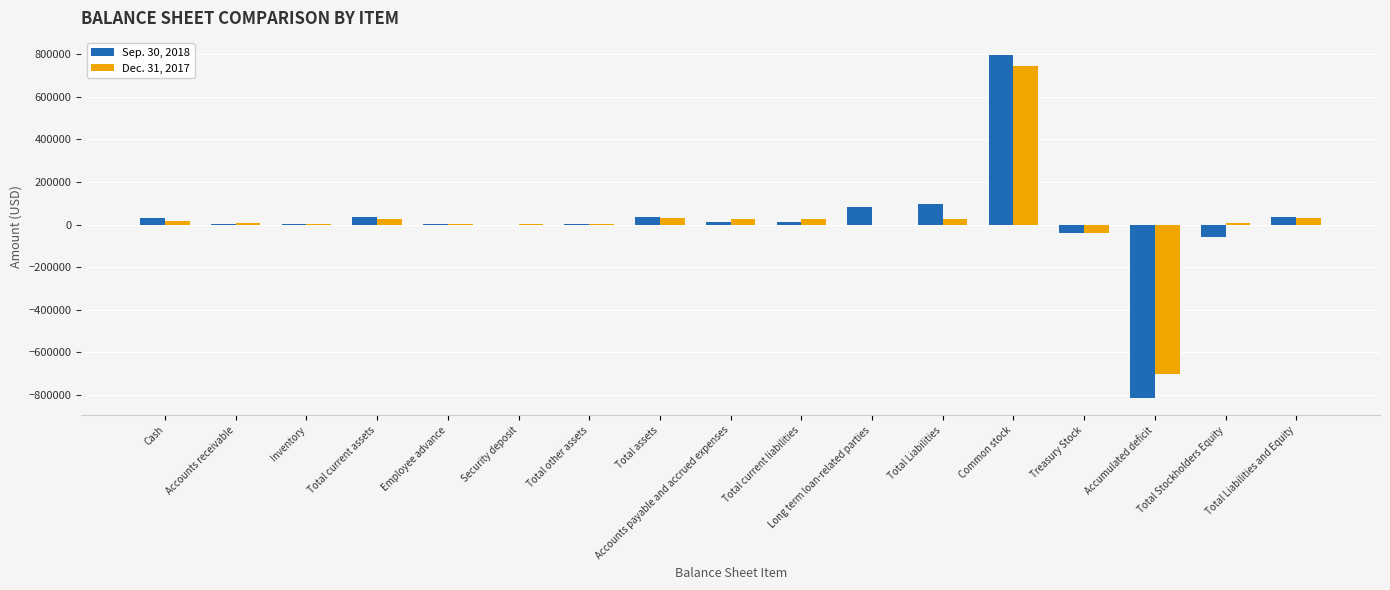

The value of Sep. 30, 2018 at Total Liabilities is 153906. True or false?

False